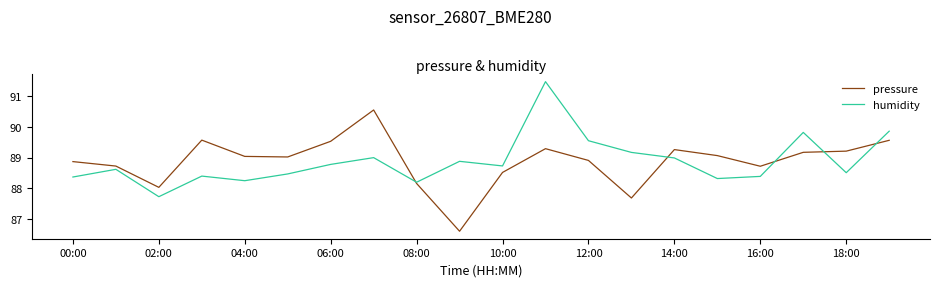

List the series in order of their peak value, highest first.

humidity, pressure